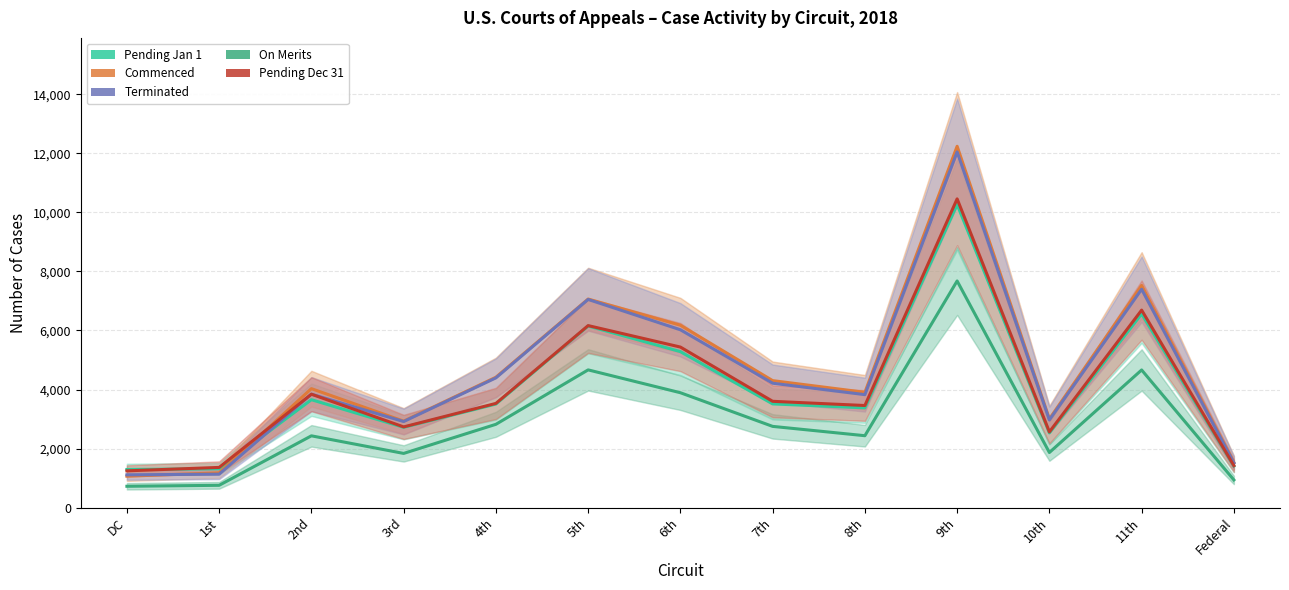

How many values in the On Merits series exceed 2435?

6